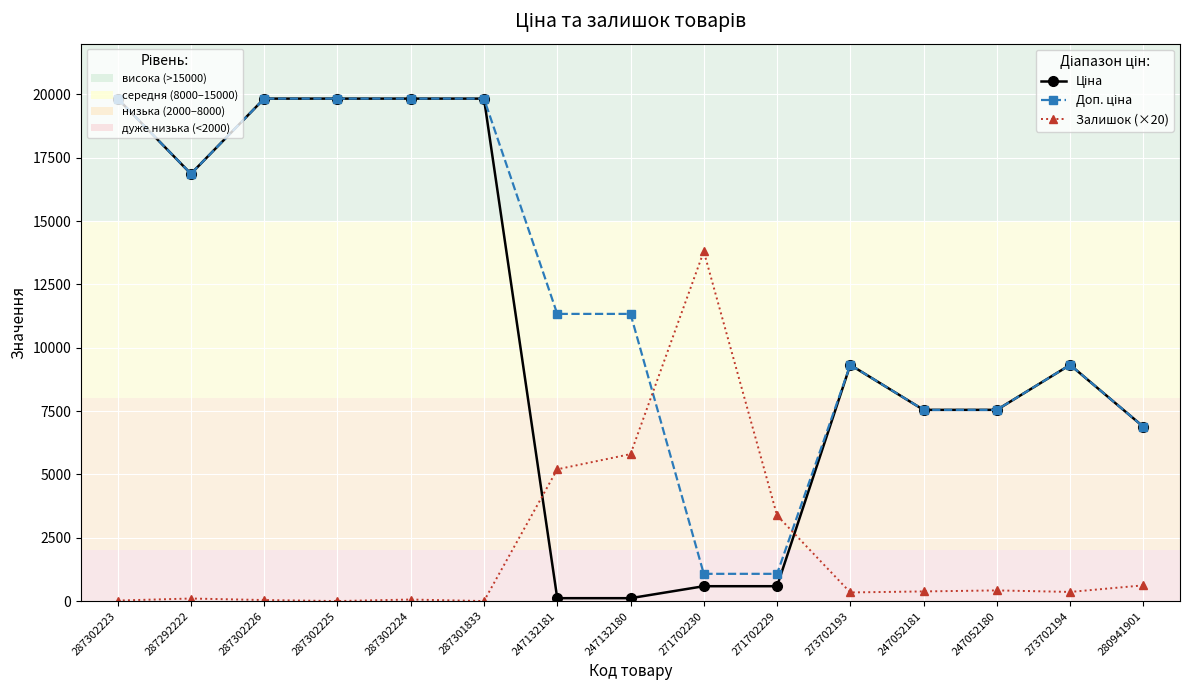

What is the maximum value shown in the chart?

19831.1